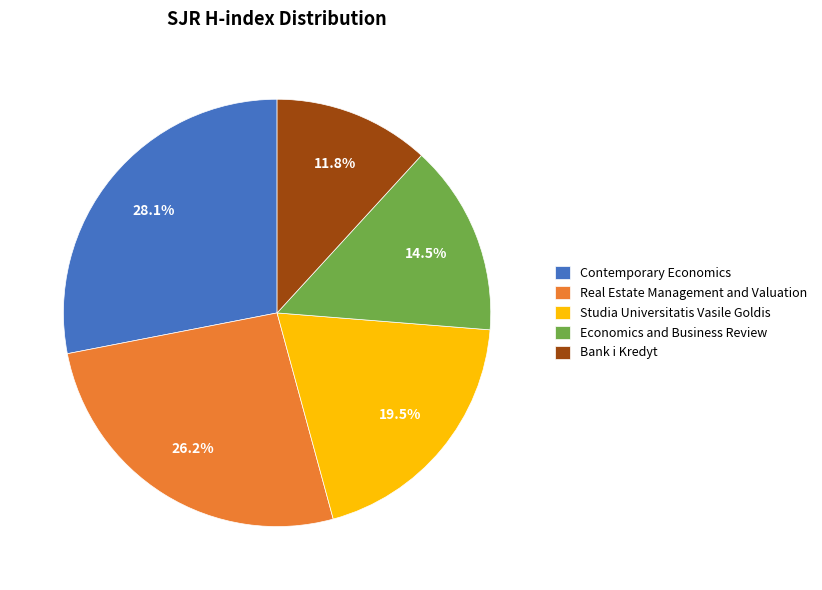

To the nearest percent, what is the average slice percentage?

20%